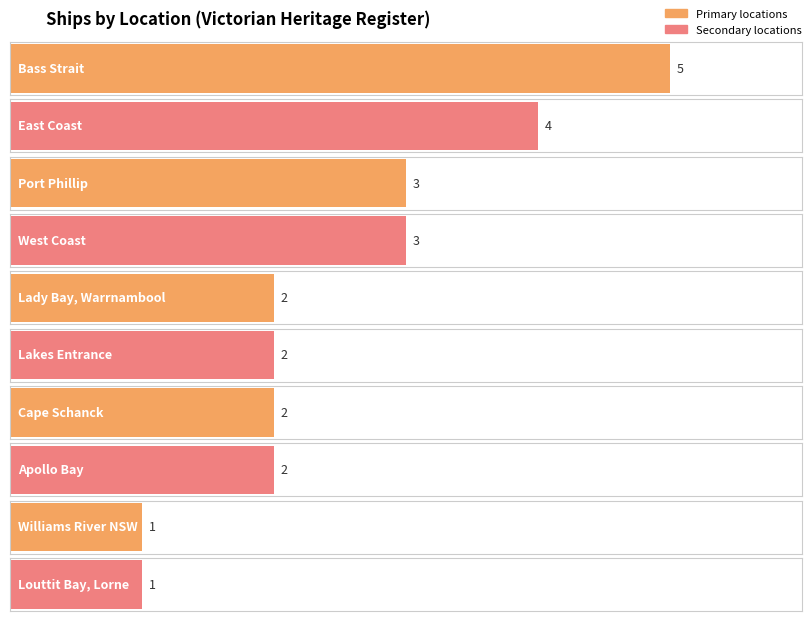

How many bars are there in total?

10